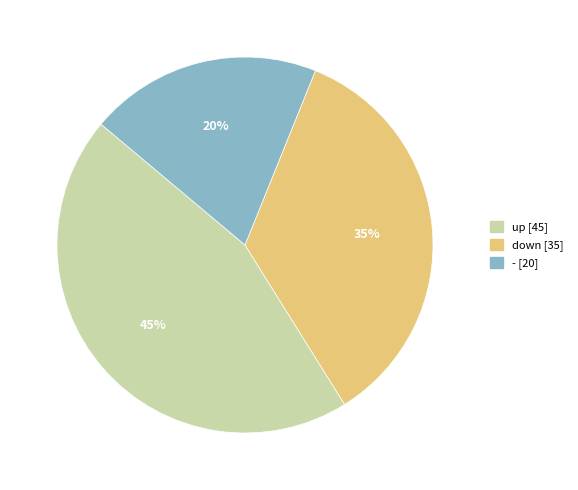

Is the sum of - [20] and up [45] greater than half?

Yes